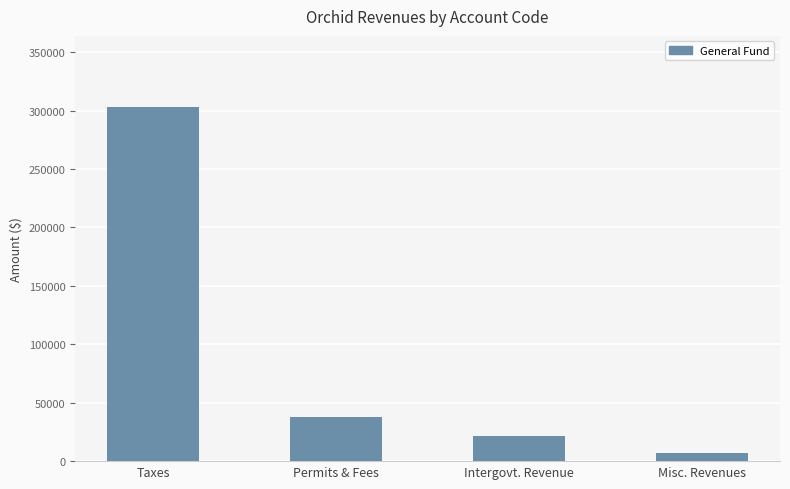

Where does the data first go above 37508?

Taxes